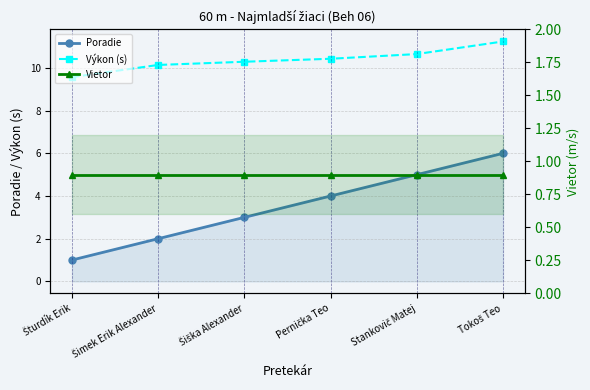

Is it true that Poradie equals 3.0 at Šiška Alexander?

True